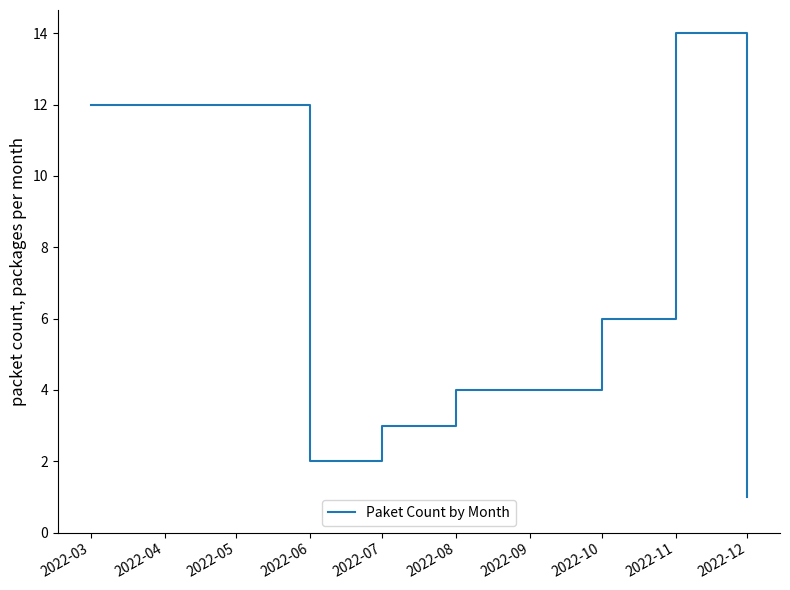

What is the difference between the second highest and second lowest values?

10